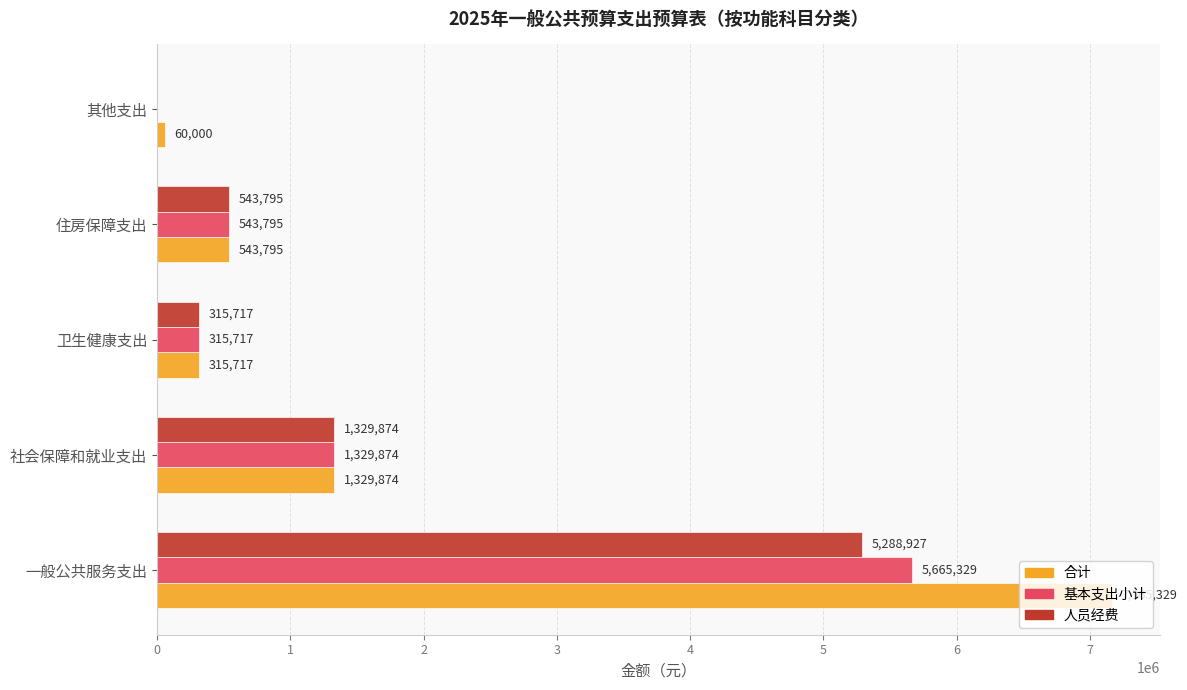

Which category has the highest value in the 合计 series?

一般公共服务支出